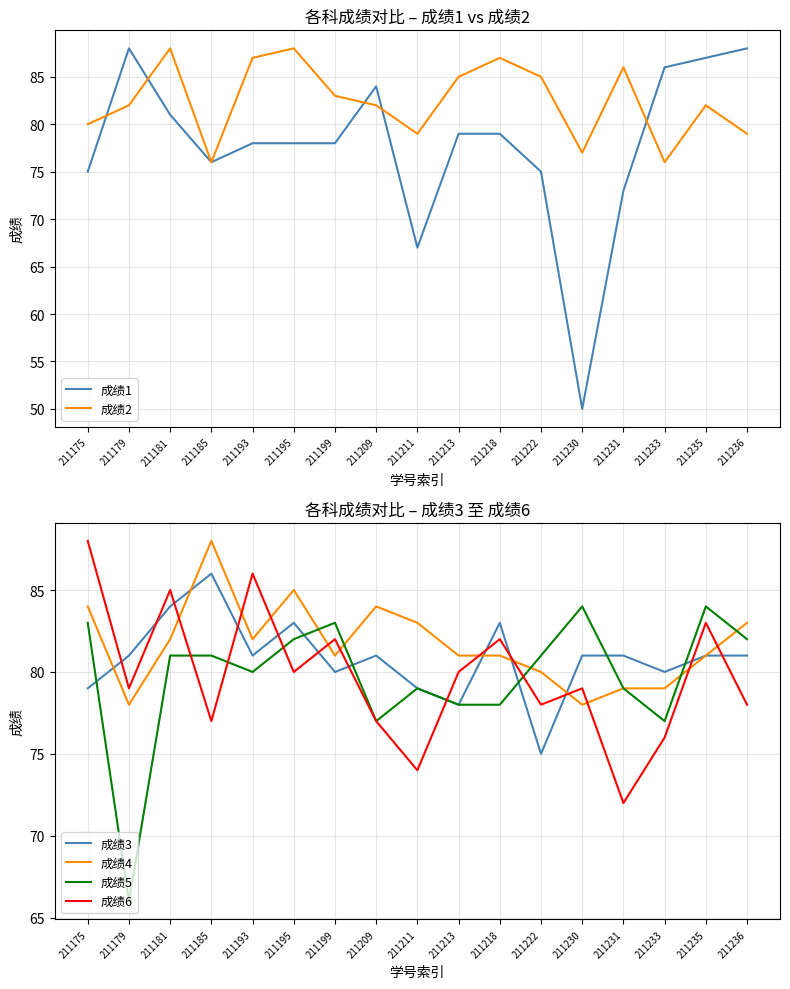

At which label is 成绩3 closest to 80?

211199